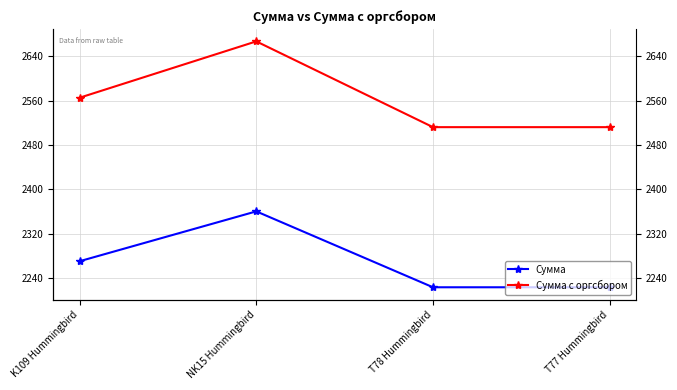

What is the average value of the Сумма series?

2269.0